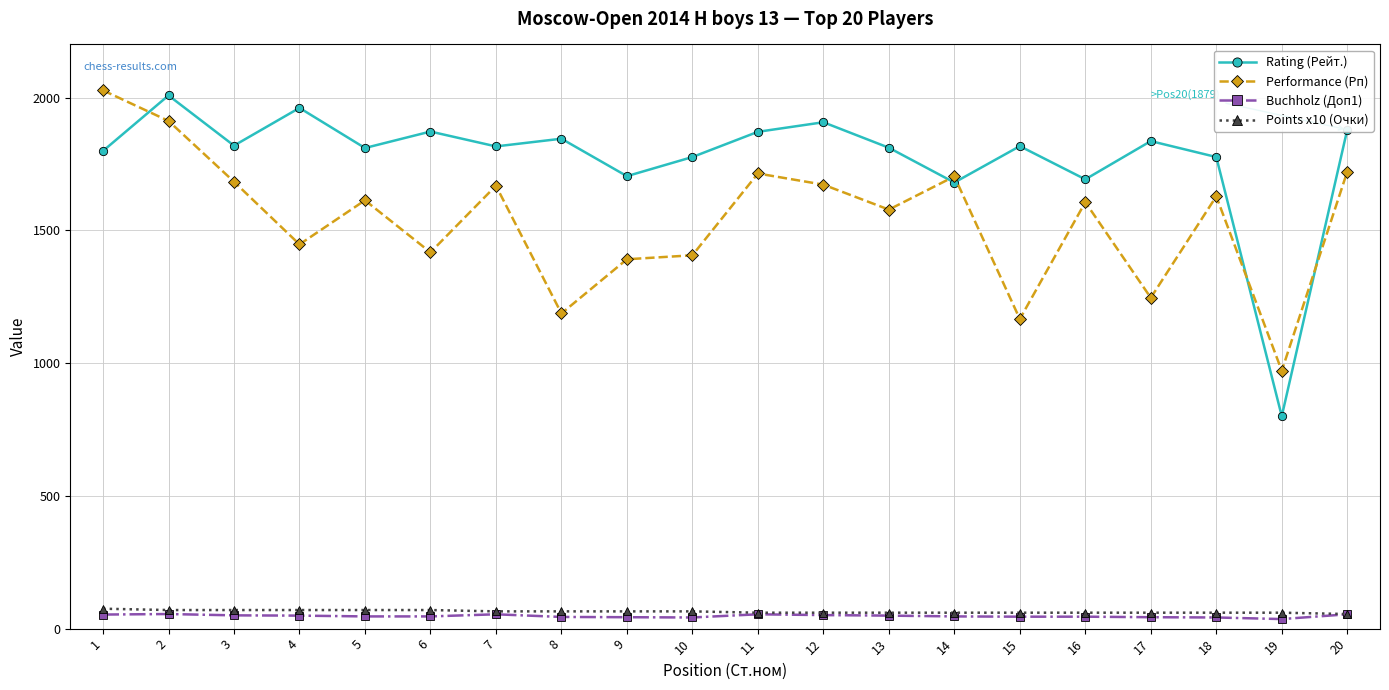

Is this an area chart (filled region under the line)?

No